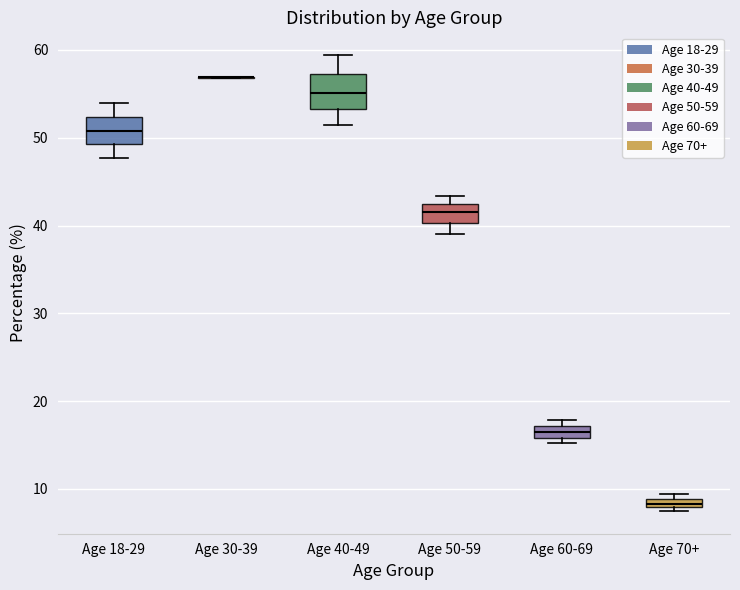

Where is the upper edge of the box for Age 70+ on the y-axis? The values are not printed on the chart, so give them approximately, as read against the axis.

9